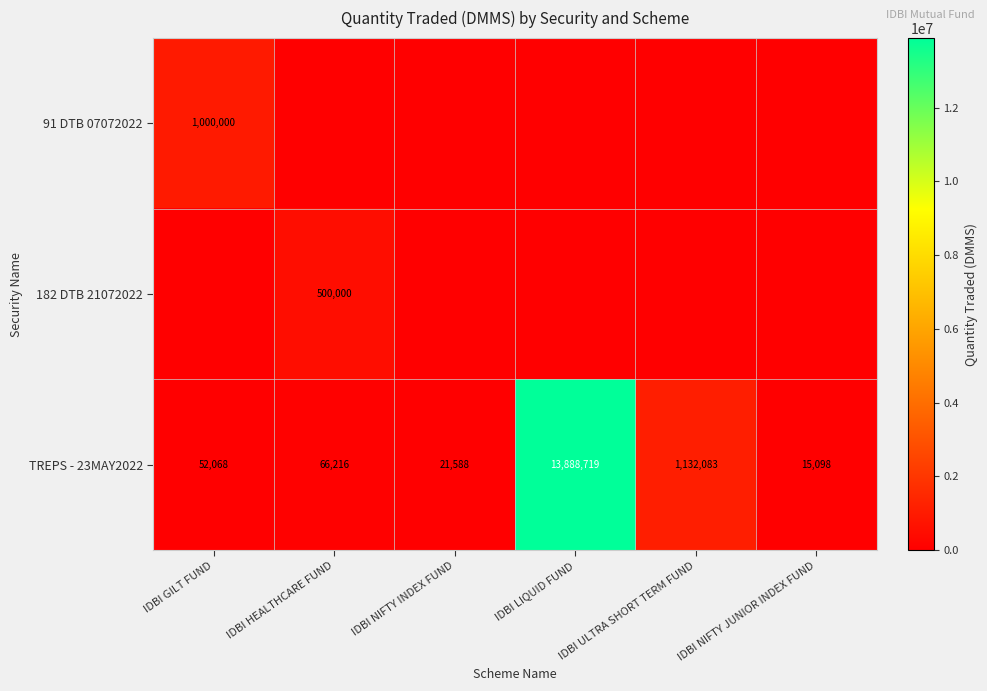

List the labels in order of TREPS - 23MAY2022 value, smallest first.

IDBI NIFTY JUNIOR INDEX FUND, IDBI NIFTY INDEX FUND, IDBI GILT FUND, IDBI HEALTHCARE FUND, IDBI ULTRA SHORT TERM FUND, IDBI LIQUID FUND